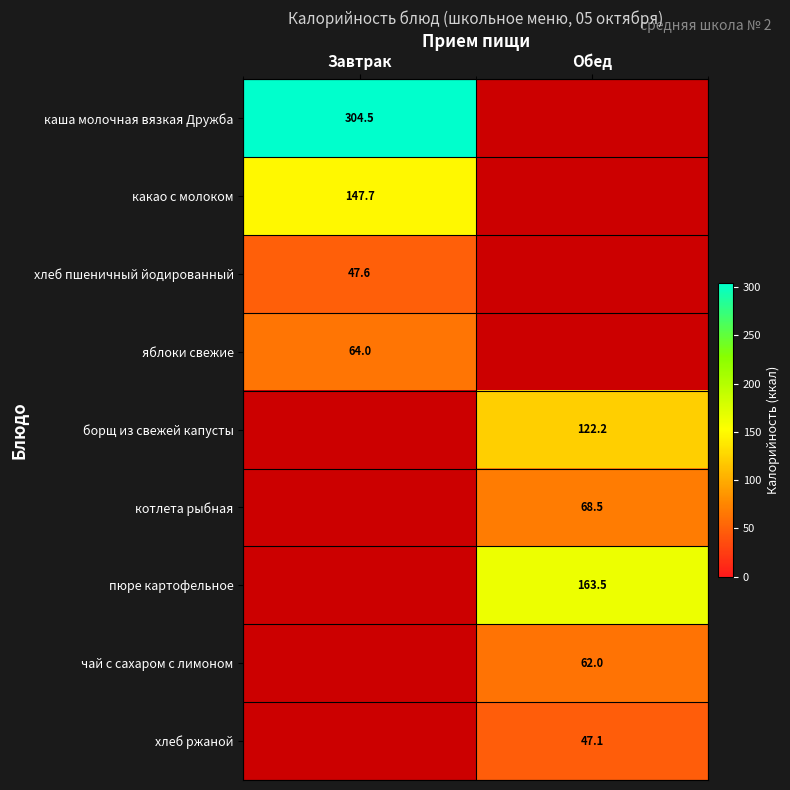

Is the value of пюре картофельное at Обед greater than the value of хлеб пшеничный йодированный at Завтрак?

Yes